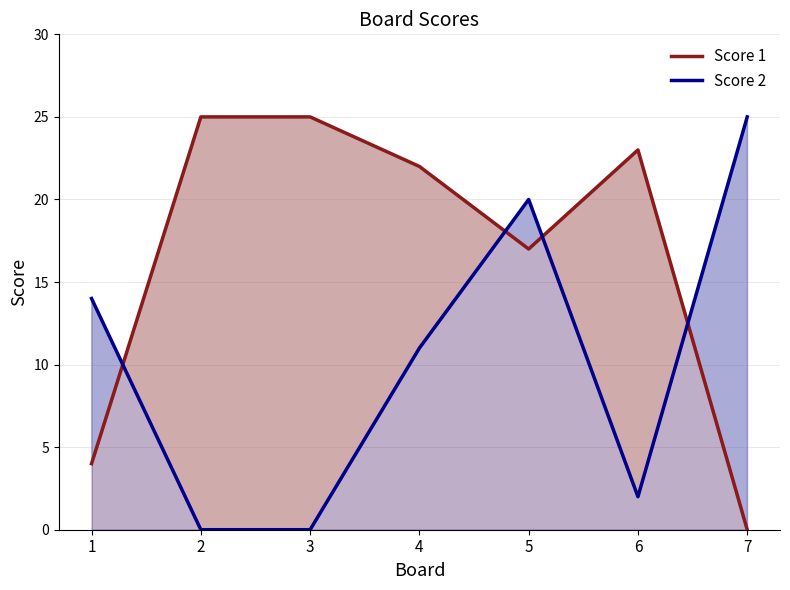

How many data points in Score 2 are above 11?

3